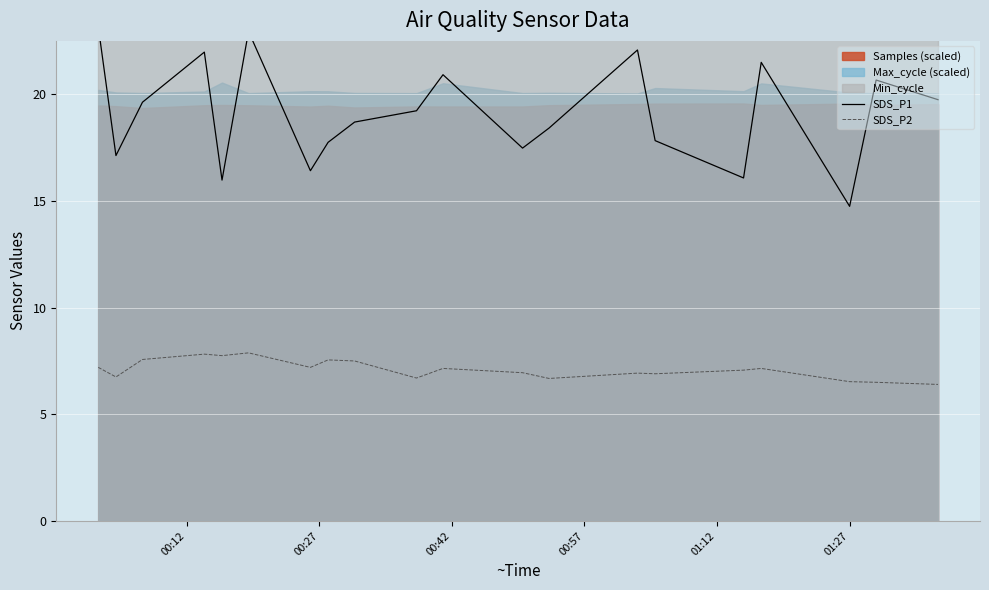

True or false: SDS_P2 has more than 2 points higher than both neighbors.

True